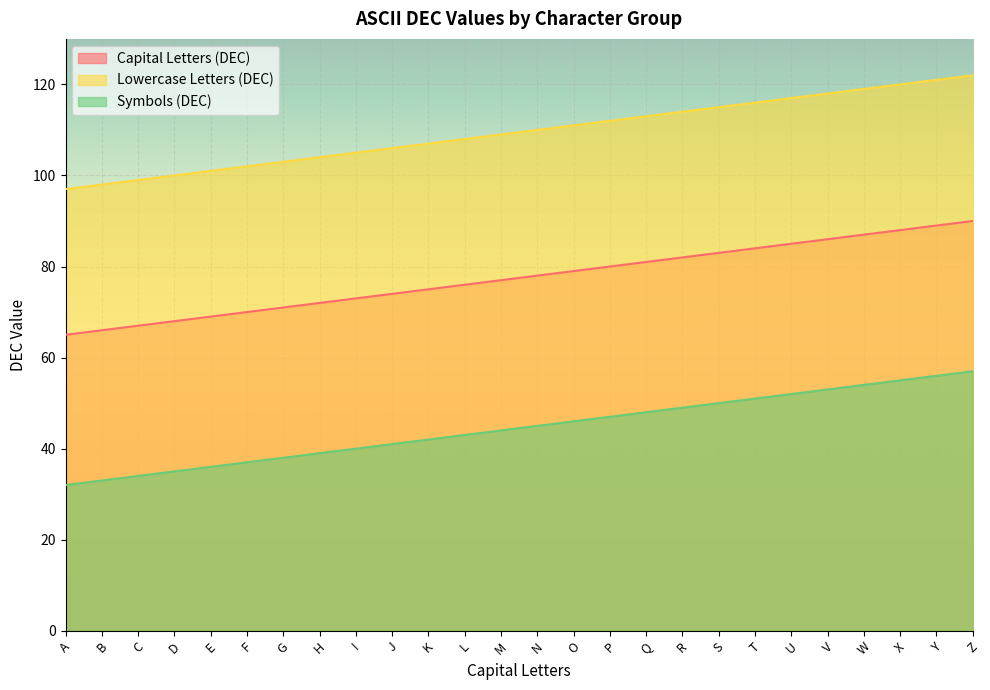

Between J and Z, which series saw the biggest shift?

Capital Letters (DEC)